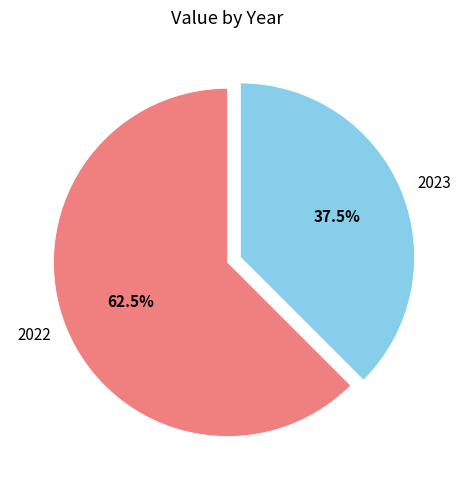

What is the ratio of the value at 2023 to the value at 2022?

0.6